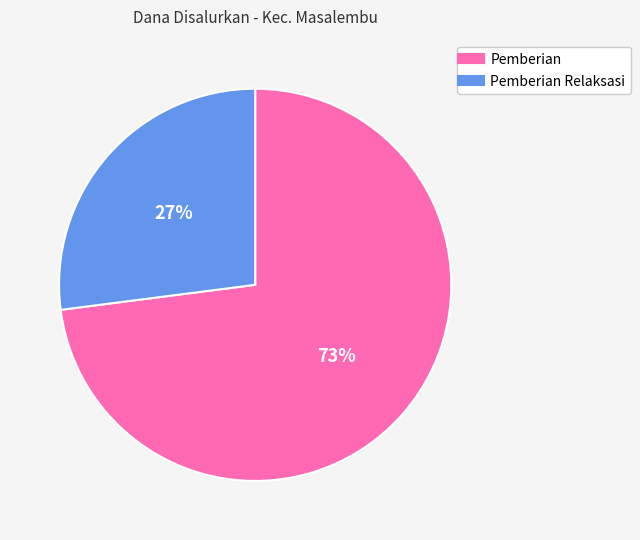

To the nearest percent, what is the average slice percentage?

50%